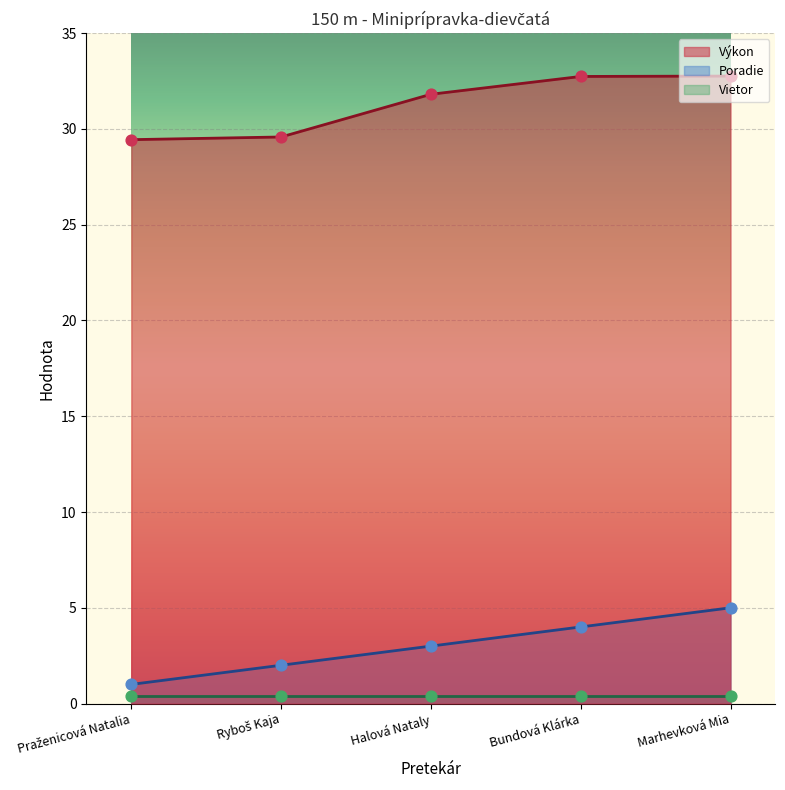

Which series has the widest spread of Y values?

Poradie